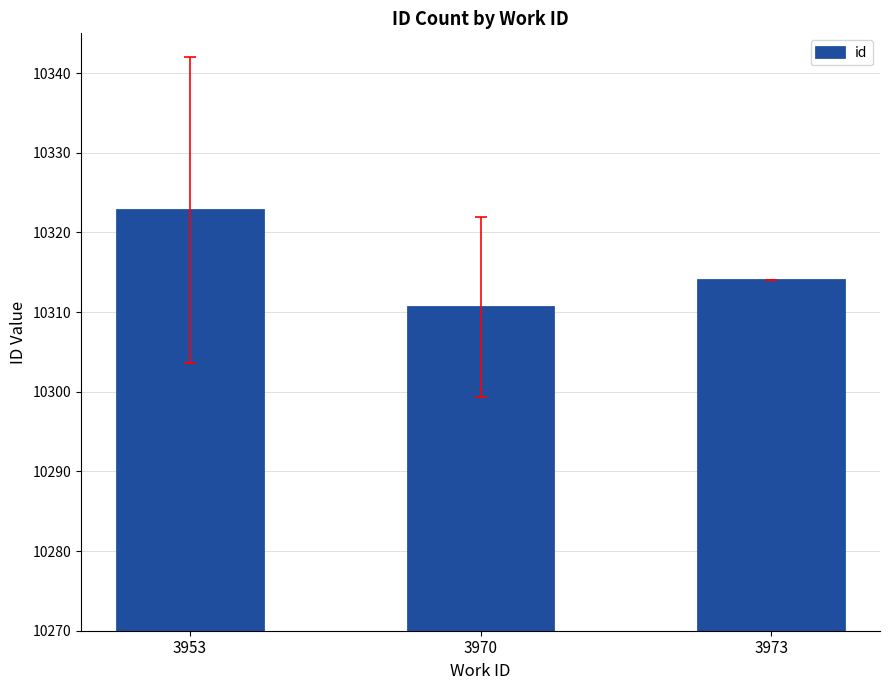

How many categories are shown in the chart?

3